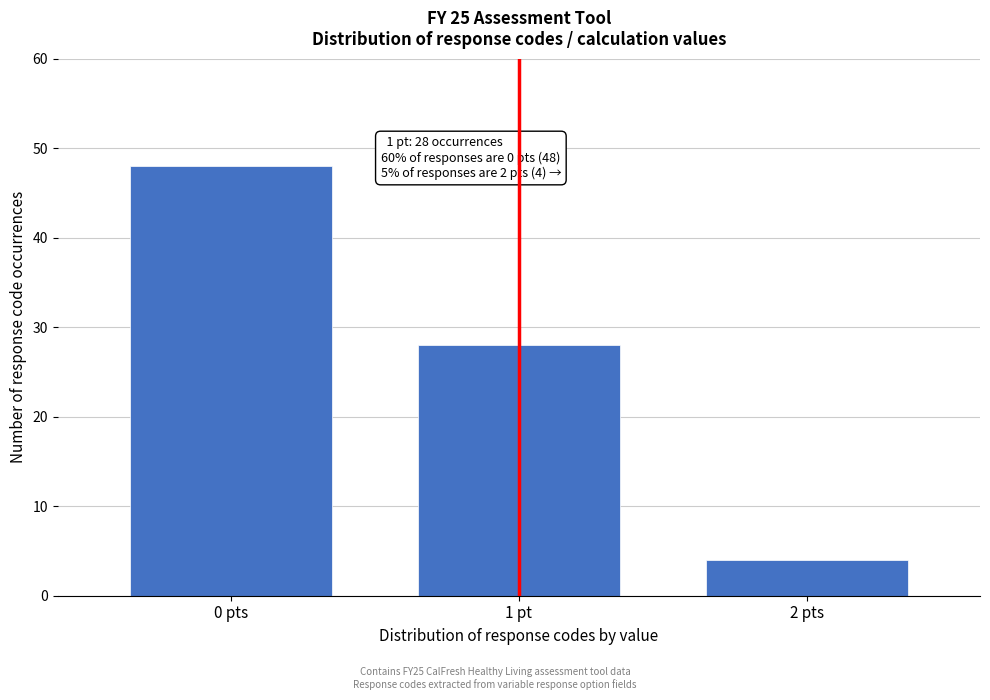

Reading right to left, list all the values displayed in this chart.

4	28	48